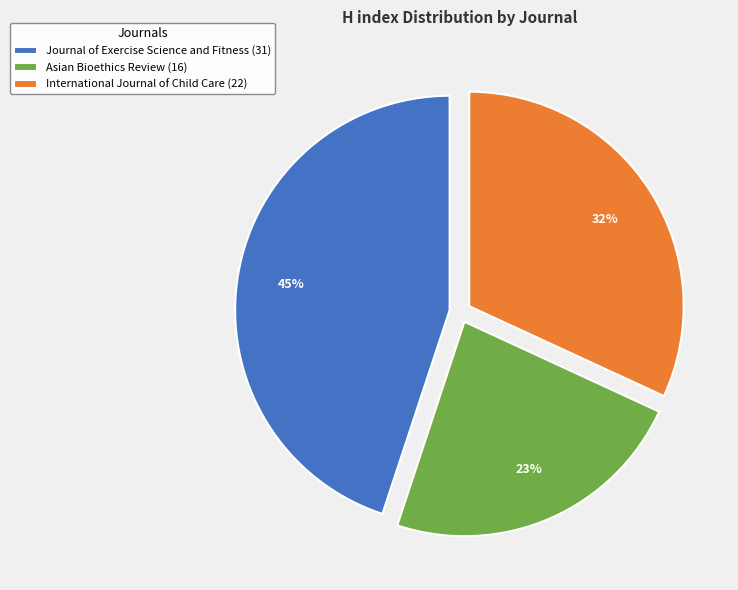

Count the number of slices in the pie.

3